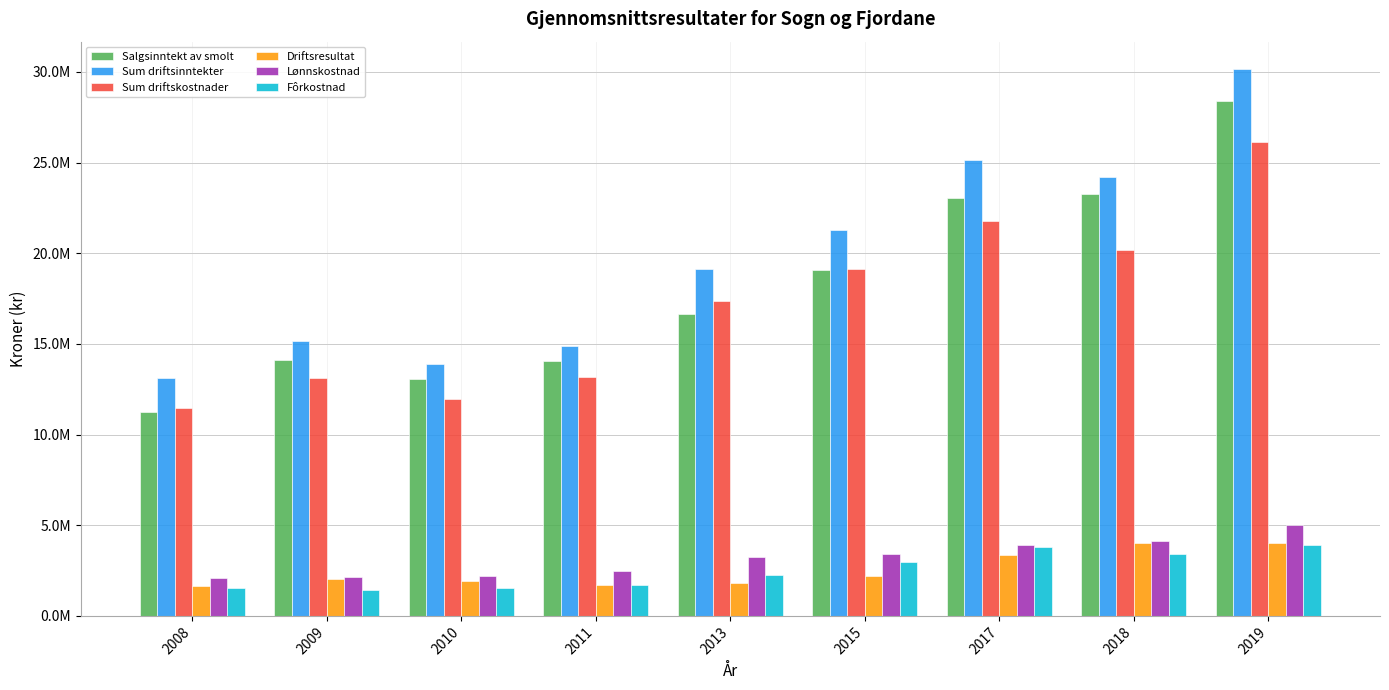

Where does the Sum driftsinntekter series first go above 19152414?

2013